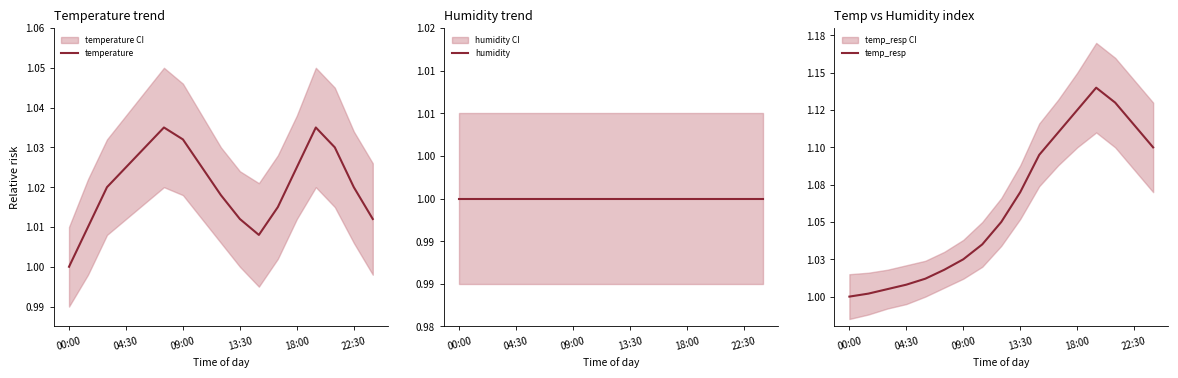

Is this an area chart (filled region under the line)?

No